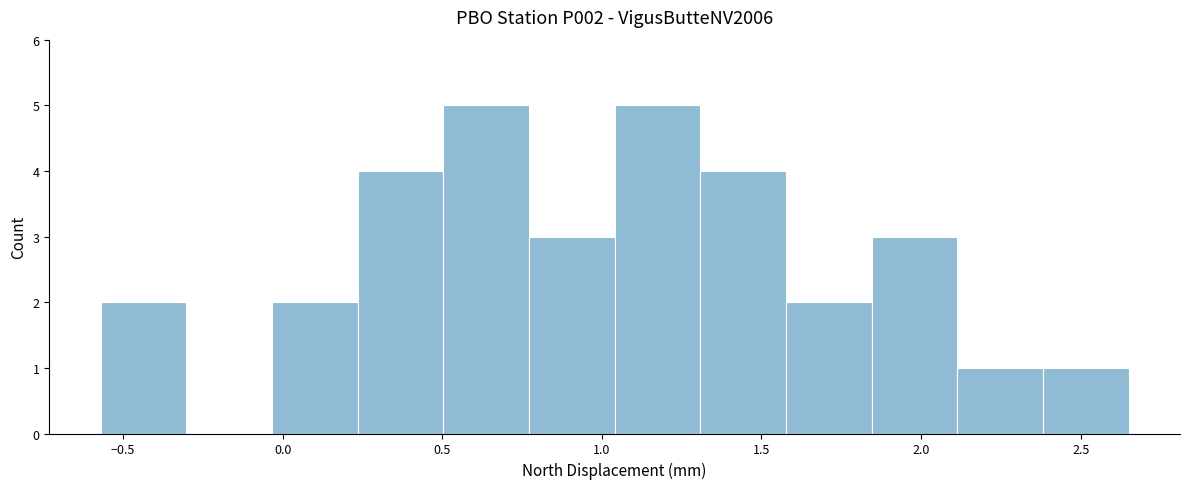

Reading left to right, transcribe this chart: for each bar, give the range it covers on the x-axis and its height. Neither the bar edges nor the heights are printed on the chart, so give them approximately, as read against the axes.

-0.55 to -0.30: 2
-0.30 to -0.05: 0
-0.05 to 0.25: 2
0.25 to 0.50: 4
0.50 to 0.75: 5
0.75 to 1.05: 3
1.05 to 1.30: 5
1.30 to 1.60: 4
1.60 to 1.85: 2
1.85 to 2.10: 3
2.10 to 2.40: 1
2.40 to 2.65: 1